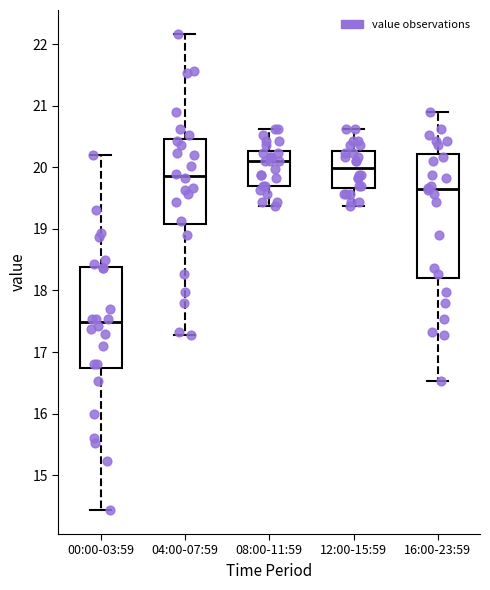

Reading left to right, transcribe this box plot: for each box, give where its median line is, the range the box spans, and where its two whiskers end, as read against the y-axis. The values are not printed on the chart, so give them approximately, as read against the axis.

00:00-03:59: median 17.5, box 16.7 to 18.4, whiskers 14.4 to 20.2
04:00-07:59: median 19.9, box 19.1 to 20.5, whiskers 17.3 to 22.2
08:00-11:59: median 20.1, box 19.7 to 20.3, whiskers 19.4 to 20.6
12:00-15:59: median 20.0, box 19.7 to 20.3, whiskers 19.4 to 20.6
16:00-23:59: median 19.7, box 18.2 to 20.2, whiskers 16.5 to 20.9